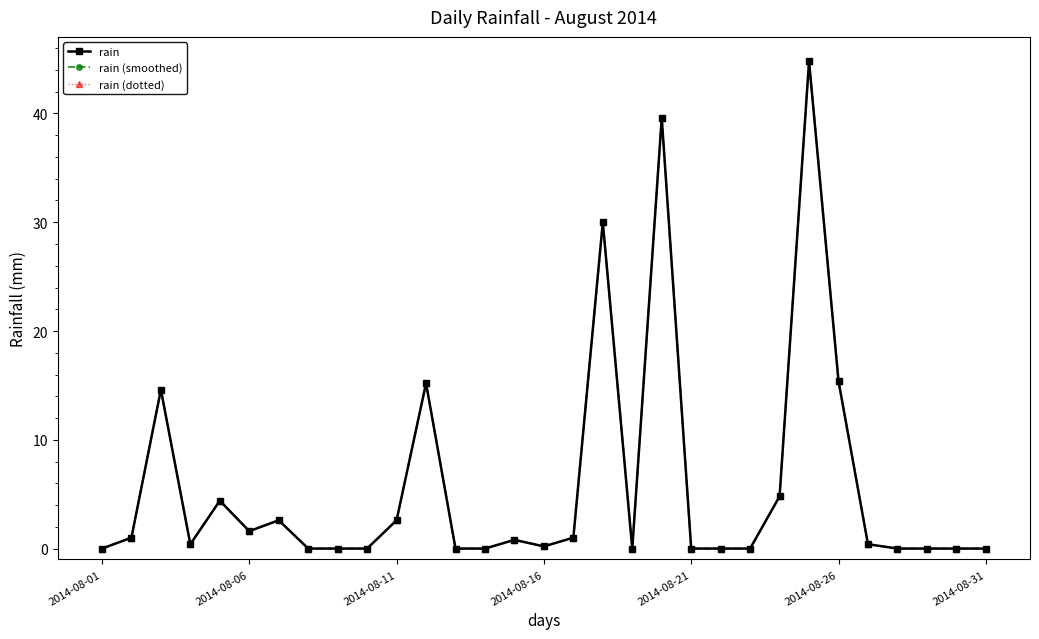

What is the difference between the second highest and minimum values in the rain series?

39.6